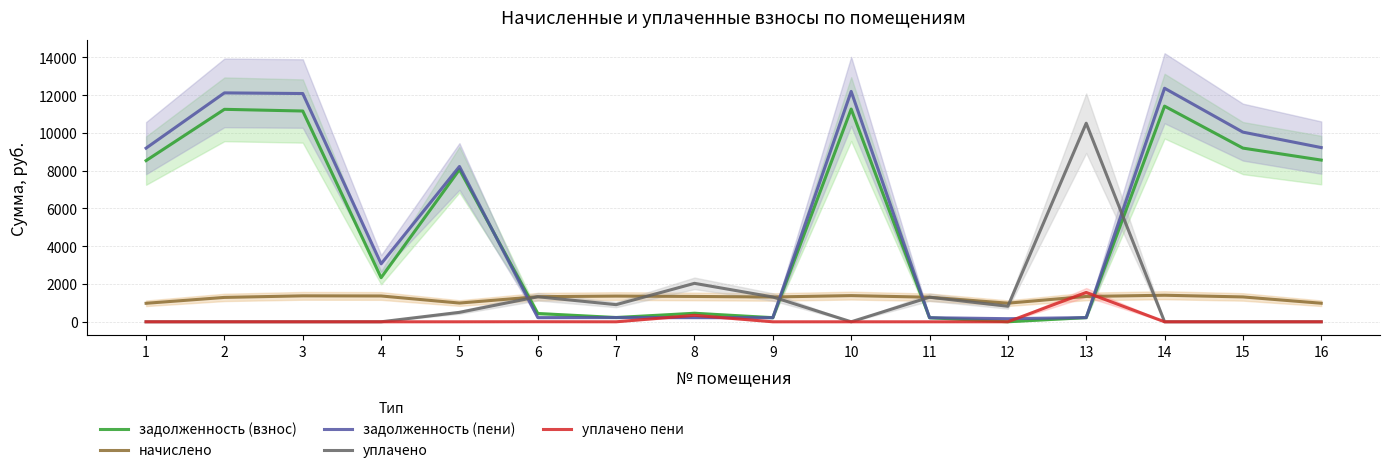

How many lines are shown in the chart?

5